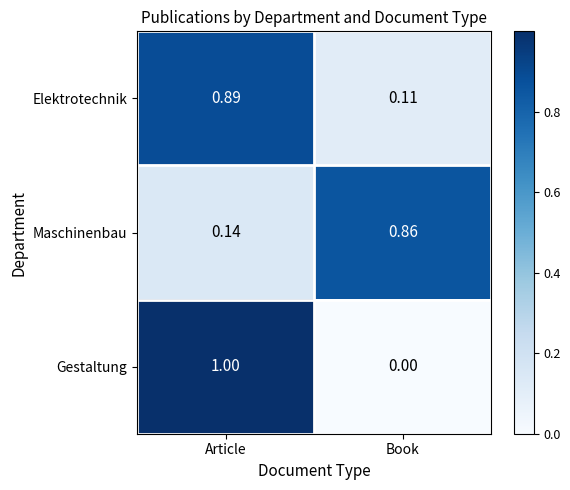

List the series in order of their peak value, highest first.

Gestaltung, Elektrotechnik, Maschinenbau